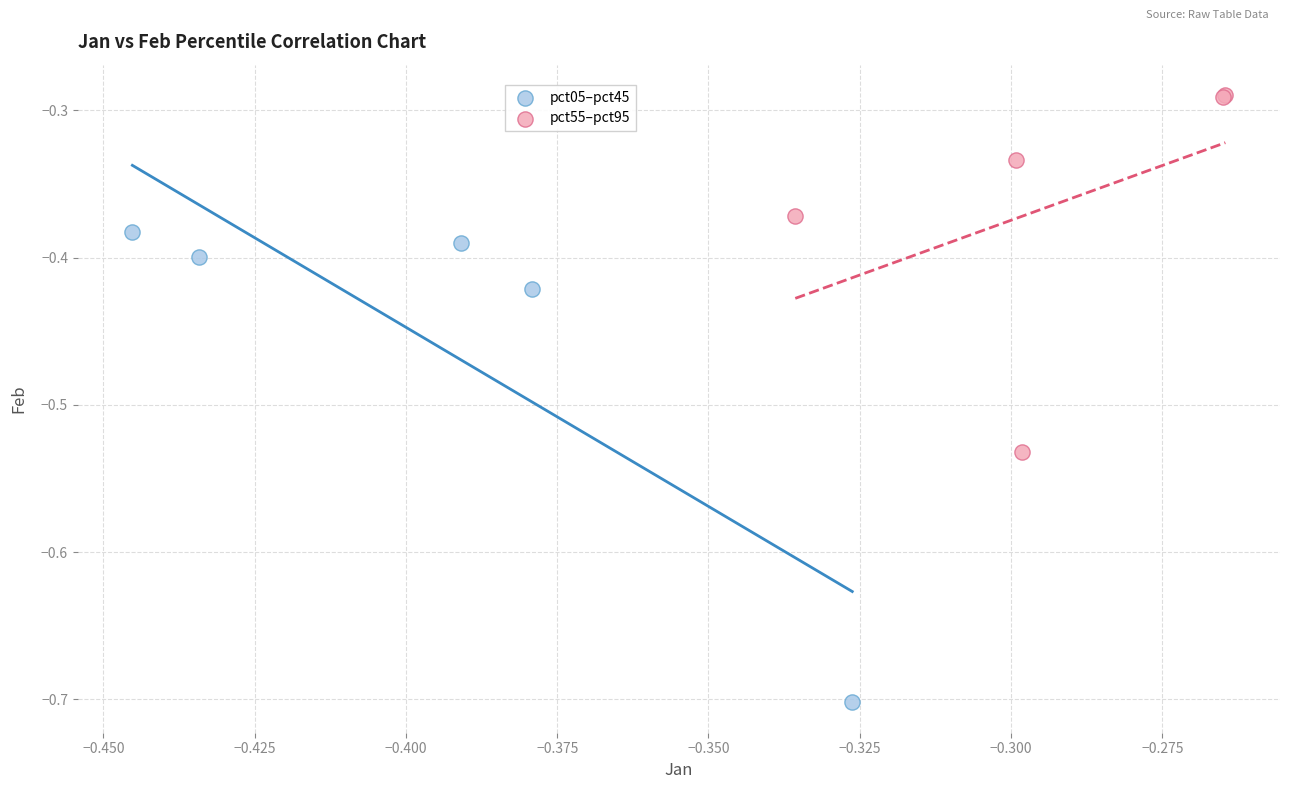

Which series has the largest Y range (max minus min)?

pct05–pct45